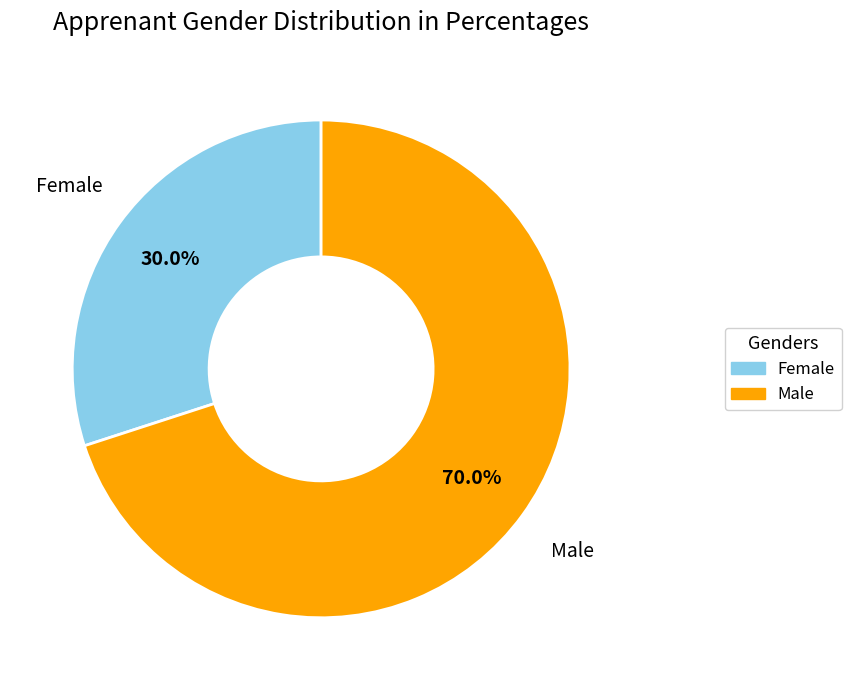

Is there any slice that represents more than half of the pie?

Yes